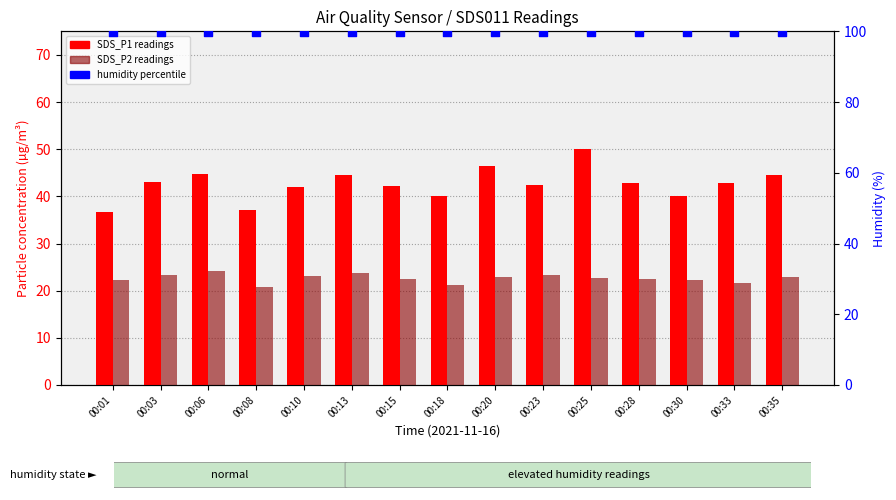

Which series has the largest total across all categories?

humidity percentile